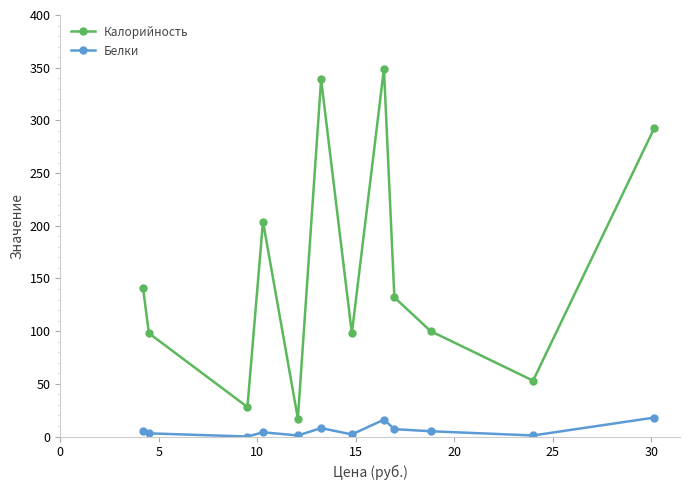

At how many categories does at least one series exceed 193?

4